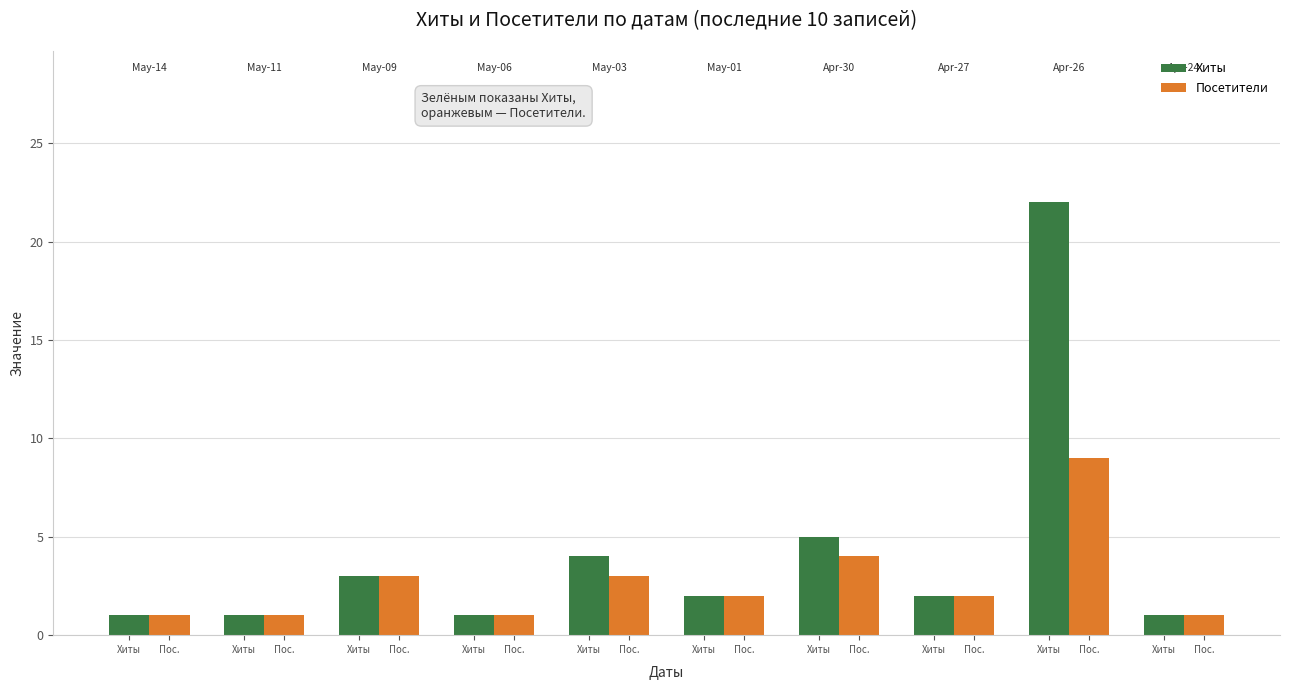

How many distinct data groups are displayed?

2